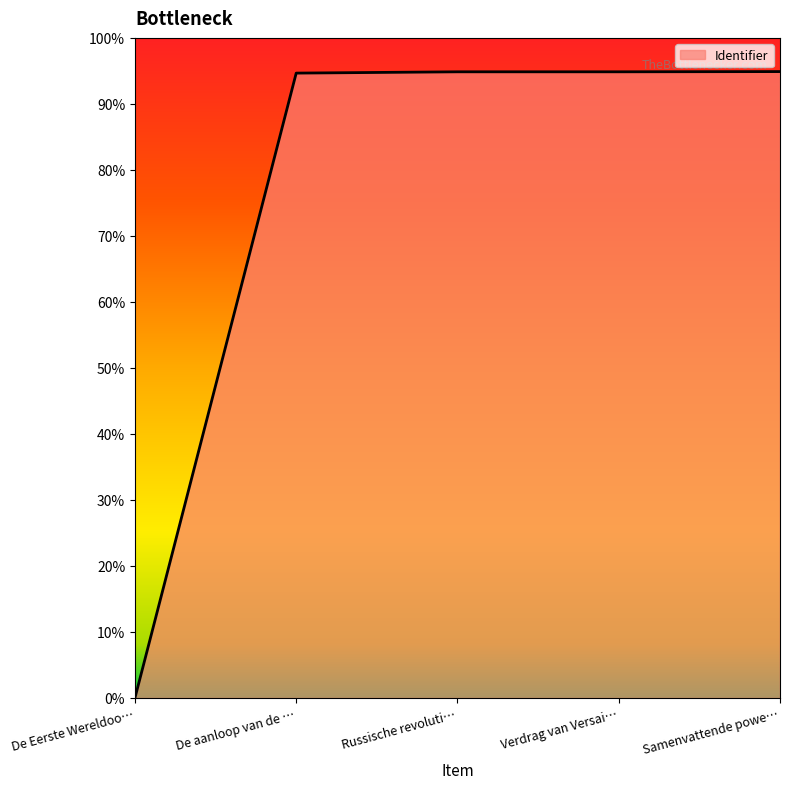

How many lines are shown in the chart?

1